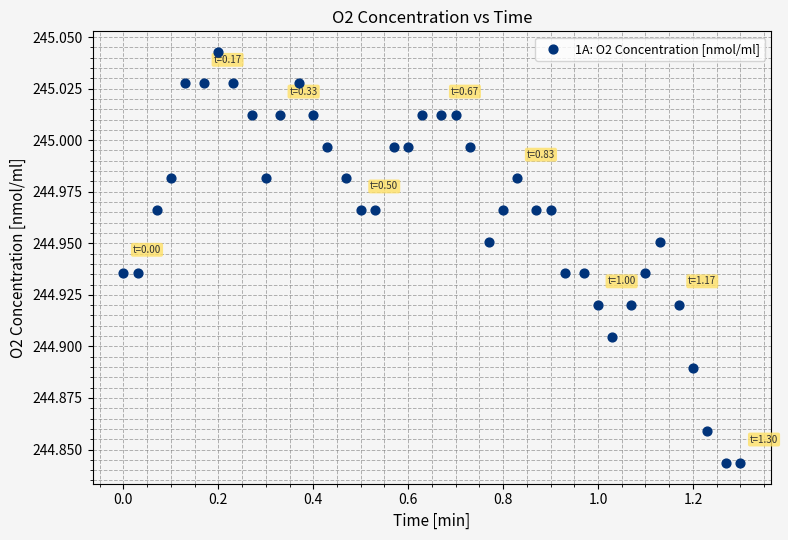

Count the number of points in this scatter plot.

40